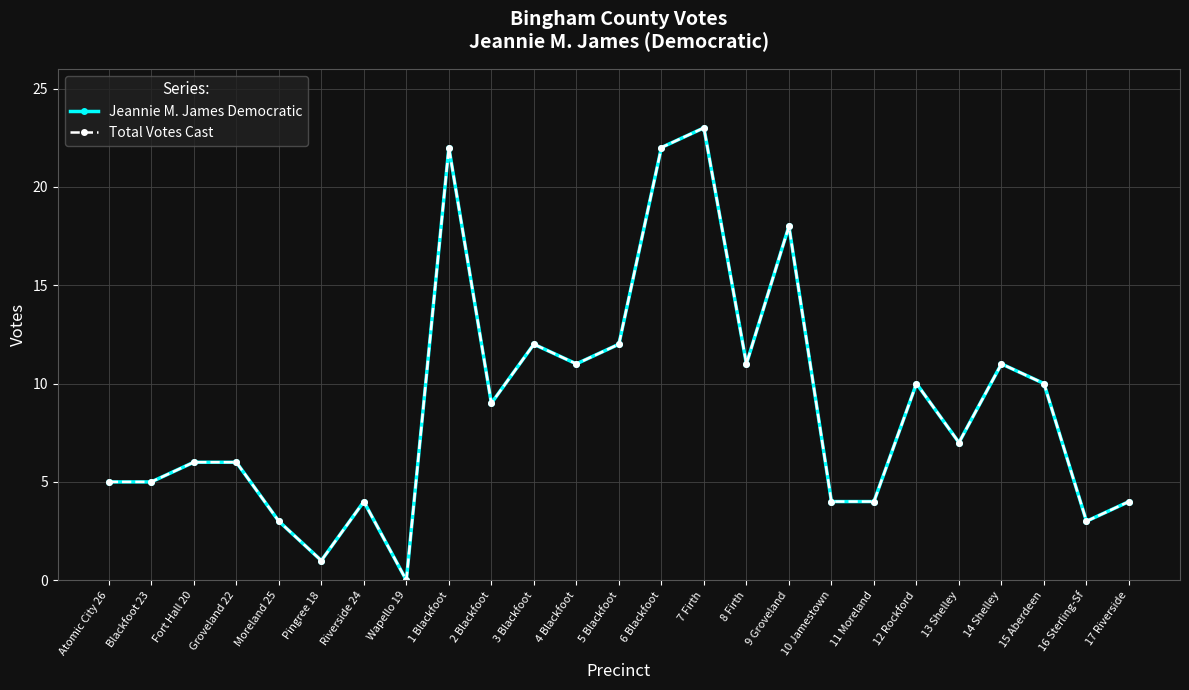

What is the value of the Total Votes Cast point at the 16th from the left?

11